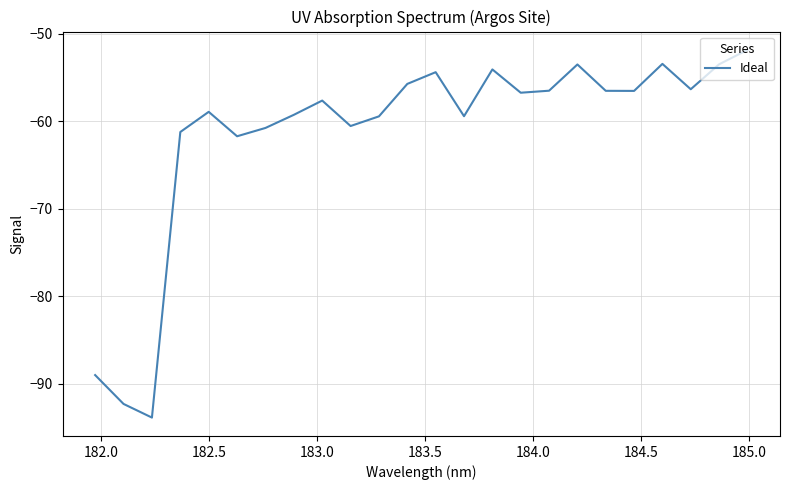

What is the smallest value displayed?

-93.8